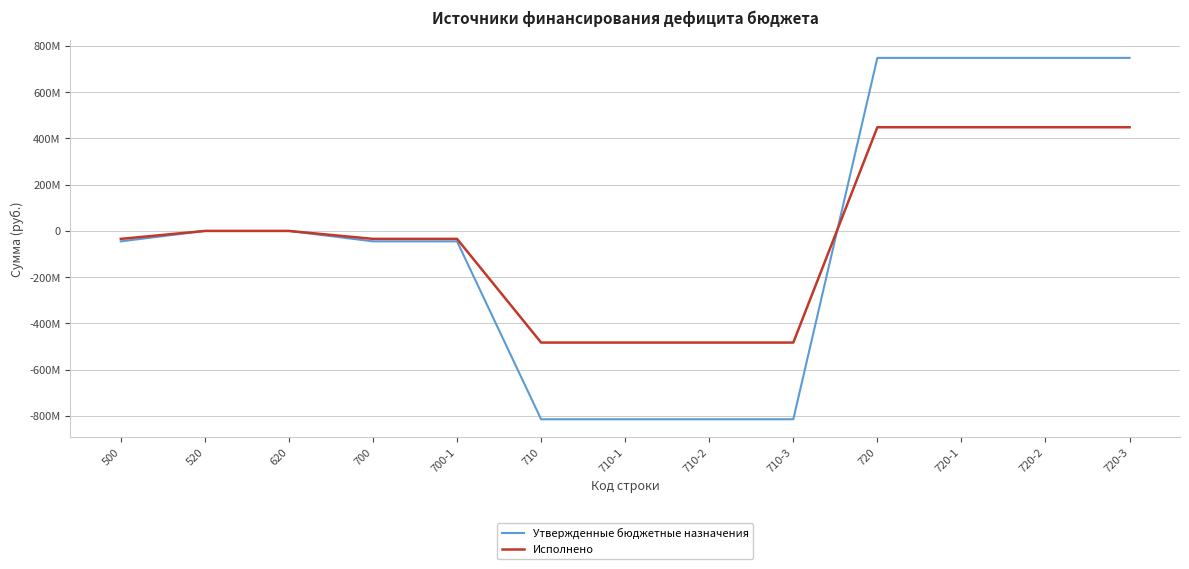

Between which two adjacent categories do Утвержденные бюджетные назначения and Исполнено first intersect?

710-3 and 720